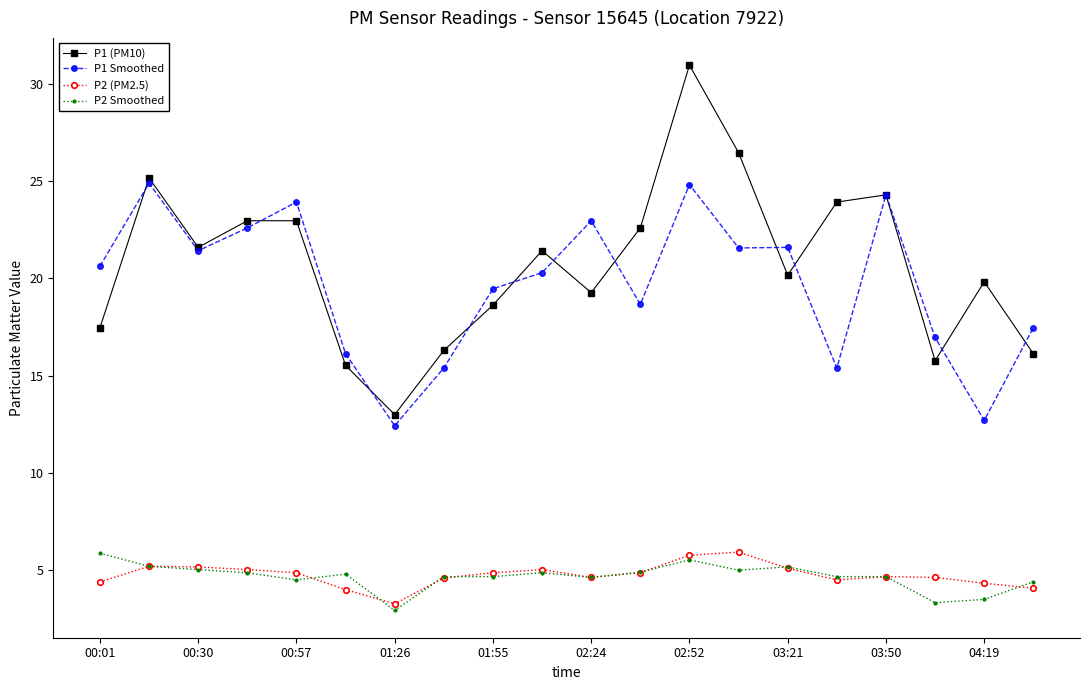

True or false: P1 Smoothed and P2 (PM2.5) intersect in this chart.

False